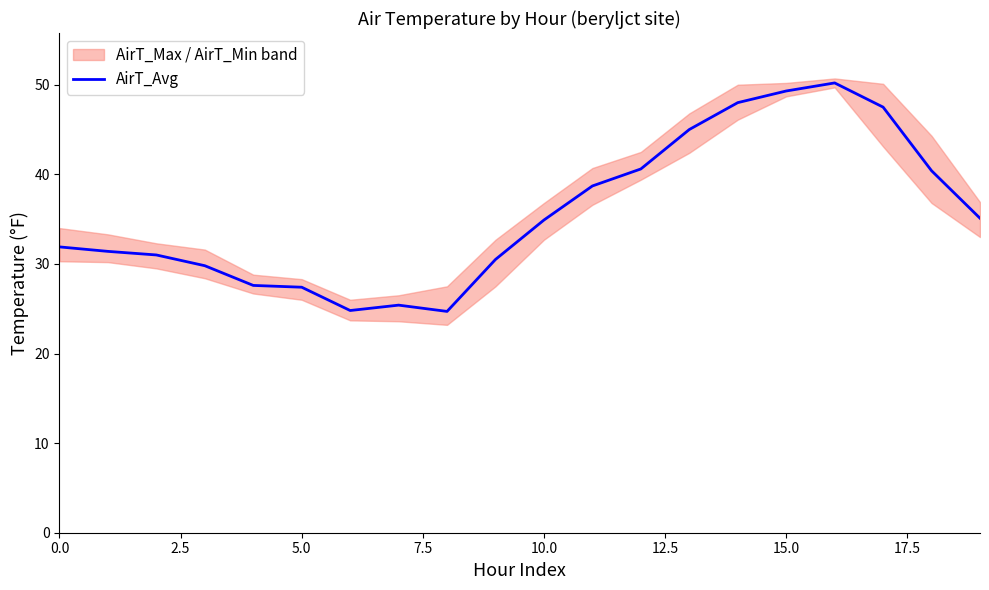

What is the difference between the maximum and minimum values?

25.5